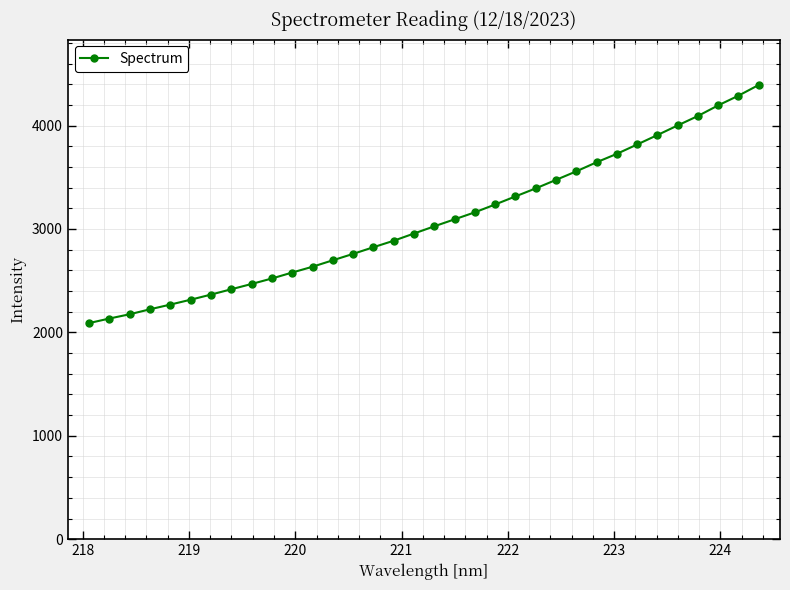

What is the value of the 21st point from the left?

3237.1